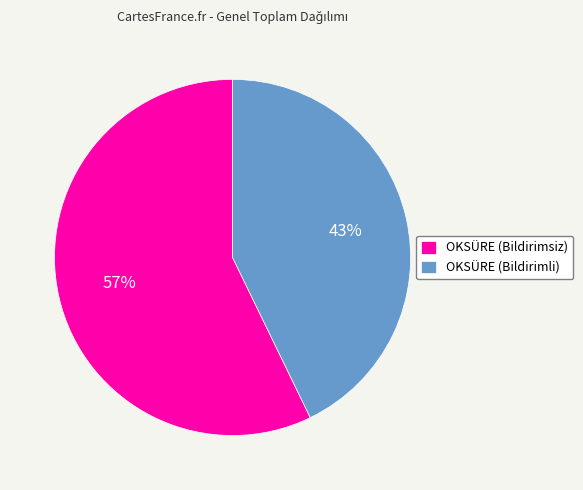

To the nearest percent, what is the difference between the OKSÜRE (Bildirimsiz) and OKSÜRE (Bildirimli) slice percentages?

14%